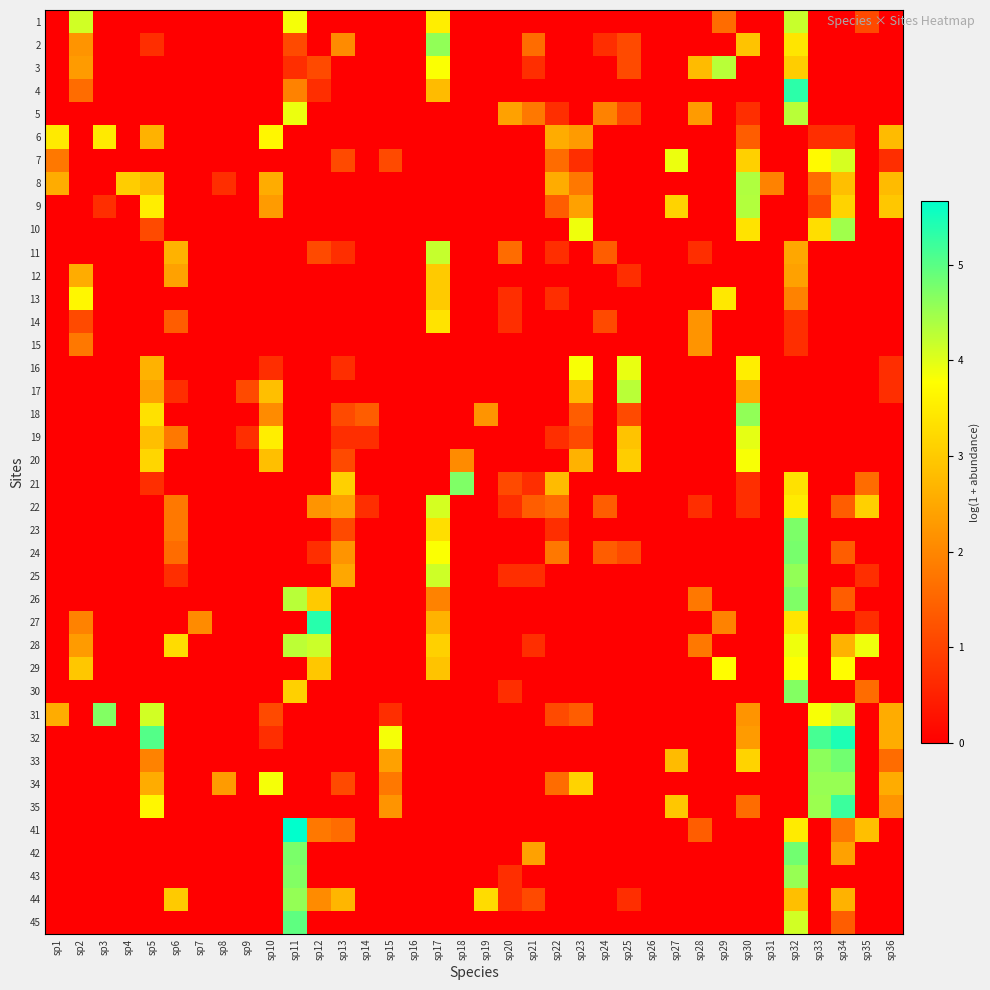

Reading right to left, what are all the values shown in this chart?

1: sp36=0.0	sp35=1.1	sp34=0.0	sp33=0.0	sp32=4.2	sp31=0.0	sp30=0.0	sp29=1.6	sp28=0.0	sp27=0.0	sp26=0.0	sp25=0.0	sp24=0.0	sp23=0.0	sp22=0.0	sp21=0.0	sp20=0.0	sp19=0.0	sp18=0.0	sp17=3.5	sp16=0.0	sp15=0.0	sp14=0.0	sp13=0.0	sp12=0.0	sp11=3.9	sp10=0.0	sp9=0.0	sp8=0.0	sp7=0.0	sp6=0.0	sp5=0.0	sp4=0.0	sp3=0.0	sp2=4.1	sp1=0.0
2: sp36=0.0	sp35=0.0	sp34=0.0	sp33=0.0	sp32=3.4	sp31=0.0	sp30=2.9	sp29=0.0	sp28=0.0	sp27=0.0	sp26=0.0	sp25=1.1	sp24=0.7	sp23=0.0	sp22=0.0	sp21=1.6	sp20=0.0	sp19=0.0	sp18=0.0	sp17=4.6	sp16=0.0	sp15=0.0	sp14=0.0	sp13=2.1	sp12=0.0	sp11=1.1	sp10=0.0	sp9=0.0	sp8=0.0	sp7=0.0	sp6=0.0	sp5=0.7	sp4=0.0	sp3=0.0	sp2=2.2	sp1=0.0
3: sp36=0.0	sp35=0.0	sp34=0.0	sp33=0.0	sp32=3.0	sp31=0.0	sp30=0.0	sp29=4.3	sp28=2.8	sp27=0.0	sp26=0.0	sp25=1.1	sp24=0.0	sp23=0.0	sp22=0.0	sp21=0.7	sp20=0.0	sp19=0.0	sp18=0.0	sp17=3.8	sp16=0.0	sp15=0.0	sp14=0.0	sp13=0.0	sp12=1.1	sp11=0.7	sp10=0.0	sp9=0.0	sp8=0.0	sp7=0.0	sp6=0.0	sp5=0.0	sp4=0.0	sp3=0.0	sp2=2.3	sp1=0.0
4: sp36=0.0	sp35=0.0	sp34=0.0	sp33=0.0	sp32=5.3	sp31=0.0	sp30=0.0	sp29=0.0	sp28=0.0	sp27=0.0	sp26=0.0	sp25=0.0	sp24=0.0	sp23=0.0	sp22=0.0	sp21=0.0	sp20=0.0	sp19=0.0	sp18=0.0	sp17=2.8	sp16=0.0	sp15=0.0	sp14=0.0	sp13=0.0	sp12=0.7	sp11=1.9	sp10=0.0	sp9=0.0	sp8=0.0	sp7=0.0	sp6=0.0	sp5=0.0	sp4=0.0	sp3=0.0	sp2=1.6	sp1=0.0
5: sp36=0.0	sp35=0.0	sp34=0.0	sp33=0.0	sp32=4.3	sp31=0.0	sp30=0.7	sp29=0.0	sp28=2.3	sp27=0.0	sp26=0.0	sp25=1.1	sp24=1.9	sp23=0.0	sp22=0.7	sp21=1.8	sp20=2.4	sp19=0.0	sp18=0.0	sp17=0.0	sp16=0.0	sp15=0.0	sp14=0.0	sp13=0.0	sp12=0.0	sp11=3.9	sp10=0.0	sp9=0.0	sp8=0.0	sp7=0.0	sp6=0.0	sp5=0.0	sp4=0.0	sp3=0.0	sp2=0.0	sp1=0.0
6: sp36=2.8	sp35=0.0	sp34=0.7	sp33=0.7	sp32=0.0	sp31=0.0	sp30=1.4	sp29=0.0	sp28=0.0	sp27=0.0	sp26=0.0	sp25=0.0	sp24=0.0	sp23=2.3	sp22=2.6	sp21=0.0	sp20=0.0	sp19=0.0	sp18=0.0	sp17=0.0	sp16=0.0	sp15=0.0	sp14=0.0	sp13=0.0	sp12=0.0	sp11=0.0	sp10=3.7	sp9=0.0	sp8=0.0	sp7=0.0	sp6=0.0	sp5=2.6	sp4=0.0	sp3=3.5	sp2=0.0	sp1=3.5
7: sp36=0.7	sp35=0.0	sp34=4.1	sp33=3.7	sp32=0.0	sp31=0.0	sp30=3.1	sp29=0.0	sp28=0.0	sp27=3.9	sp26=0.0	sp25=0.0	sp24=0.0	sp23=0.7	sp22=1.6	sp21=0.0	sp20=0.0	sp19=0.0	sp18=0.0	sp17=0.0	sp16=0.0	sp15=1.1	sp14=0.0	sp13=1.1	sp12=0.0	sp11=0.0	sp10=0.0	sp9=0.0	sp8=0.0	sp7=0.0	sp6=0.0	sp5=0.0	sp4=0.0	sp3=0.0	sp2=0.0	sp1=1.8
8: sp36=2.8	sp35=0.0	sp34=2.8	sp33=1.6	sp32=0.0	sp31=1.9	sp30=4.4	sp29=0.0	sp28=0.0	sp27=0.0	sp26=0.0	sp25=0.0	sp24=0.0	sp23=1.8	sp22=2.6	sp21=0.0	sp20=0.0	sp19=0.0	sp18=0.0	sp17=0.0	sp16=0.0	sp15=0.0	sp14=0.0	sp13=0.0	sp12=0.0	sp11=0.0	sp10=2.6	sp9=0.0	sp8=0.7	sp7=0.0	sp6=0.0	sp5=2.8	sp4=3.0	sp3=0.0	sp2=0.0	sp1=2.6
9: sp36=2.9	sp35=0.0	sp34=3.1	sp33=1.1	sp32=0.0	sp31=0.0	sp30=4.3	sp29=0.0	sp28=0.0	sp27=3.1	sp26=0.0	sp25=0.0	sp24=0.0	sp23=2.4	sp22=1.4	sp21=0.0	sp20=0.0	sp19=0.0	sp18=0.0	sp17=0.0	sp16=0.0	sp15=0.0	sp14=0.0	sp13=0.0	sp12=0.0	sp11=0.0	sp10=2.3	sp9=0.0	sp8=0.0	sp7=0.0	sp6=0.0	sp5=3.5	sp4=0.0	sp3=0.7	sp2=0.0	sp1=0.0
10: sp36=0.0	sp35=0.0	sp34=4.5	sp33=3.3	sp32=0.0	sp31=0.0	sp30=3.4	sp29=0.0	sp28=0.0	sp27=0.0	sp26=0.0	sp25=0.0	sp24=0.0	sp23=3.9	sp22=0.0	sp21=0.0	sp20=0.0	sp19=0.0	sp18=0.0	sp17=0.0	sp16=0.0	sp15=0.0	sp14=0.0	sp13=0.0	sp12=0.0	sp11=0.0	sp10=0.0	sp9=0.0	sp8=0.0	sp7=0.0	sp6=0.0	sp5=1.1	sp4=0.0	sp3=0.0	sp2=0.0	sp1=0.0
11: sp36=0.0	sp35=0.0	sp34=0.0	sp33=0.0	sp32=2.5	sp31=0.0	sp30=0.0	sp29=0.0	sp28=0.7	sp27=0.0	sp26=0.0	sp25=0.0	sp24=1.4	sp23=0.0	sp22=0.7	sp21=0.0	sp20=1.6	sp19=0.0	sp18=0.0	sp17=4.2	sp16=0.0	sp15=0.0	sp14=0.0	sp13=0.7	sp12=1.1	sp11=0.0	sp10=0.0	sp9=0.0	sp8=0.0	sp7=0.0	sp6=2.6	sp5=0.0	sp4=0.0	sp3=0.0	sp2=0.0	sp1=0.0
12: sp36=0.0	sp35=0.0	sp34=0.0	sp33=0.0	sp32=2.4	sp31=0.0	sp30=0.0	sp29=0.0	sp28=0.0	sp27=0.0	sp26=0.0	sp25=0.7	sp24=0.0	sp23=0.0	sp22=0.0	sp21=0.0	sp20=0.0	sp19=0.0	sp18=0.0	sp17=3.0	sp16=0.0	sp15=0.0	sp14=0.0	sp13=0.0	sp12=0.0	sp11=0.0	sp10=0.0	sp9=0.0	sp8=0.0	sp7=0.0	sp6=2.4	sp5=0.0	sp4=0.0	sp3=0.0	sp2=2.6	sp1=0.0
13: sp36=0.0	sp35=0.0	sp34=0.0	sp33=0.0	sp32=1.9	sp31=0.0	sp30=0.0	sp29=3.4	sp28=0.0	sp27=0.0	sp26=0.0	sp25=0.0	sp24=0.0	sp23=0.0	sp22=0.7	sp21=0.0	sp20=0.7	sp19=0.0	sp18=0.0	sp17=3.0	sp16=0.0	sp15=0.0	sp14=0.0	sp13=0.0	sp12=0.0	sp11=0.0	sp10=0.0	sp9=0.0	sp8=0.0	sp7=0.0	sp6=0.0	sp5=0.0	sp4=0.0	sp3=0.0	sp2=3.7	sp1=0.0
14: sp36=0.0	sp35=0.0	sp34=0.0	sp33=0.0	sp32=0.7	sp31=0.0	sp30=0.0	sp29=0.0	sp28=2.2	sp27=0.0	sp26=0.0	sp25=0.0	sp24=1.1	sp23=0.0	sp22=0.0	sp21=0.0	sp20=0.7	sp19=0.0	sp18=0.0	sp17=3.4	sp16=0.0	sp15=0.0	sp14=0.0	sp13=0.0	sp12=0.0	sp11=0.0	sp10=0.0	sp9=0.0	sp8=0.0	sp7=0.0	sp6=1.4	sp5=0.0	sp4=0.0	sp3=0.0	sp2=1.1	sp1=0.0
15: sp36=0.0	sp35=0.0	sp34=0.0	sp33=0.0	sp32=0.7	sp31=0.0	sp30=0.0	sp29=0.0	sp28=2.2	sp27=0.0	sp26=0.0	sp25=0.0	sp24=0.0	sp23=0.0	sp22=0.0	sp21=0.0	sp20=0.0	sp19=0.0	sp18=0.0	sp17=0.0	sp16=0.0	sp15=0.0	sp14=0.0	sp13=0.0	sp12=0.0	sp11=0.0	sp10=0.0	sp9=0.0	sp8=0.0	sp7=0.0	sp6=0.0	sp5=0.0	sp4=0.0	sp3=0.0	sp2=1.8	sp1=0.0
16: sp36=0.7	sp35=0.0	sp34=0.0	sp33=0.0	sp32=0.0	sp31=0.0	sp30=3.5	sp29=0.0	sp28=0.0	sp27=0.0	sp26=0.0	sp25=3.9	sp24=0.0	sp23=3.8	sp22=0.0	sp21=0.0	sp20=0.0	sp19=0.0	sp18=0.0	sp17=0.0	sp16=0.0	sp15=0.0	sp14=0.0	sp13=0.7	sp12=0.0	sp11=0.0	sp10=0.7	sp9=0.0	sp8=0.0	sp7=0.0	sp6=0.0	sp5=2.6	sp4=0.0	sp3=0.0	sp2=0.0	sp1=0.0
17: sp36=0.7	sp35=0.0	sp34=0.0	sp33=0.0	sp32=0.0	sp31=0.0	sp30=2.6	sp29=0.0	sp28=0.0	sp27=0.0	sp26=0.0	sp25=4.3	sp24=0.0	sp23=2.8	sp22=0.0	sp21=0.0	sp20=0.0	sp19=0.0	sp18=0.0	sp17=0.0	sp16=0.0	sp15=0.0	sp14=0.0	sp13=0.0	sp12=0.0	sp11=0.0	sp10=2.8	sp9=1.1	sp8=0.0	sp7=0.0	sp6=0.7	sp5=2.4	sp4=0.0	sp3=0.0	sp2=0.0	sp1=0.0
18: sp36=0.0	sp35=0.0	sp34=0.0	sp33=0.0	sp32=0.0	sp31=0.0	sp30=4.6	sp29=0.0	sp28=0.0	sp27=0.0	sp26=0.0	sp25=1.1	sp24=0.0	sp23=1.4	sp22=0.0	sp21=0.0	sp20=0.0	sp19=2.2	sp18=0.0	sp17=0.0	sp16=0.0	sp15=0.0	sp14=1.4	sp13=1.1	sp12=0.0	sp11=0.0	sp10=2.1	sp9=0.0	sp8=0.0	sp7=0.0	sp6=0.0	sp5=3.3	sp4=0.0	sp3=0.0	sp2=0.0	sp1=0.0
19: sp36=0.0	sp35=0.0	sp34=0.0	sp33=0.0	sp32=0.0	sp31=0.0	sp30=4.0	sp29=0.0	sp28=0.0	sp27=0.0	sp26=0.0	sp25=2.9	sp24=0.0	sp23=1.1	sp22=0.7	sp21=0.0	sp20=0.0	sp19=0.0	sp18=0.0	sp17=0.0	sp16=0.0	sp15=0.0	sp14=0.7	sp13=0.7	sp12=0.0	sp11=0.0	sp10=3.5	sp9=0.7	sp8=0.0	sp7=0.0	sp6=1.8	sp5=2.8	sp4=0.0	sp3=0.0	sp2=0.0	sp1=0.0
20: sp36=0.0	sp35=0.0	sp34=0.0	sp33=0.0	sp32=0.0	sp31=0.0	sp30=3.8	sp29=0.0	sp28=0.0	sp27=0.0	sp26=0.0	sp25=3.0	sp24=0.0	sp23=2.6	sp22=0.0	sp21=0.0	sp20=0.0	sp19=0.0	sp18=2.1	sp17=0.0	sp16=0.0	sp15=0.0	sp14=0.0	sp13=1.1	sp12=0.0	sp11=0.0	sp10=2.8	sp9=0.0	sp8=0.0	sp7=0.0	sp6=0.0	sp5=3.2	sp4=0.0	sp3=0.0	sp2=0.0	sp1=0.0
21: sp36=0.0	sp35=1.6	sp34=0.0	sp33=0.0	sp32=3.3	sp31=0.0	sp30=0.7	sp29=0.0	sp28=0.0	sp27=0.0	sp26=0.0	sp25=0.0	sp24=0.0	sp23=0.0	sp22=2.8	sp21=0.7	sp20=1.1	sp19=0.0	sp18=4.7	sp17=0.0	sp16=0.0	sp15=0.0	sp14=0.0	sp13=3.1	sp12=0.0	sp11=0.0	sp10=0.0	sp9=0.0	sp8=0.0	sp7=0.0	sp6=0.0	sp5=0.7	sp4=0.0	sp3=0.0	sp2=0.0	sp1=0.0
22: sp36=0.0	sp35=3.1	sp34=1.4	sp33=0.0	sp32=3.5	sp31=0.0	sp30=0.7	sp29=0.0	sp28=0.7	sp27=0.0	sp26=0.0	sp25=0.0	sp24=1.4	sp23=0.0	sp22=1.6	sp21=1.4	sp20=0.7	sp19=0.0	sp18=0.0	sp17=4.1	sp16=0.0	sp15=0.0	sp14=0.7	sp13=2.4	sp12=2.2	sp11=0.0	sp10=0.0	sp9=0.0	sp8=0.0	sp7=0.0	sp6=1.8	sp5=0.0	sp4=0.0	sp3=0.0	sp2=0.0	sp1=0.0
23: sp36=0.0	sp35=0.0	sp34=0.0	sp33=0.0	sp32=4.7	sp31=0.0	sp30=0.0	sp29=0.0	sp28=0.0	sp27=0.0	sp26=0.0	sp25=0.0	sp24=0.0	sp23=0.0	sp22=0.7	sp21=0.0	sp20=0.0	sp19=0.0	sp18=0.0	sp17=3.3	sp16=0.0	sp15=0.0	sp14=0.0	sp13=1.1	sp12=0.0	sp11=0.0	sp10=0.0	sp9=0.0	sp8=0.0	sp7=0.0	sp6=1.8	sp5=0.0	sp4=0.0	sp3=0.0	sp2=0.0	sp1=0.0
24: sp36=0.0	sp35=0.0	sp34=1.4	sp33=0.0	sp32=4.8	sp31=0.0	sp30=0.0	sp29=0.0	sp28=0.0	sp27=0.0	sp26=0.0	sp25=1.1	sp24=1.4	sp23=0.0	sp22=1.8	sp21=0.0	sp20=0.0	sp19=0.0	sp18=0.0	sp17=3.8	sp16=0.0	sp15=0.0	sp14=0.0	sp13=2.2	sp12=0.7	sp11=0.0	sp10=0.0	sp9=0.0	sp8=0.0	sp7=0.0	sp6=1.6	sp5=0.0	sp4=0.0	sp3=0.0	sp2=0.0	sp1=0.0
25: sp36=0.0	sp35=0.7	sp34=0.0	sp33=0.0	sp32=4.6	sp31=0.0	sp30=0.0	sp29=0.0	sp28=0.0	sp27=0.0	sp26=0.0	sp25=0.0	sp24=0.0	sp23=0.0	sp22=0.0	sp21=0.7	sp20=0.7	sp19=0.0	sp18=0.0	sp17=4.1	sp16=0.0	sp15=0.0	sp14=0.0	sp13=2.5	sp12=0.0	sp11=0.0	sp10=0.0	sp9=0.0	sp8=0.0	sp7=0.0	sp6=0.7	sp5=0.0	sp4=0.0	sp3=0.0	sp2=0.0	sp1=0.0
26: sp36=0.0	sp35=0.0	sp34=1.4	sp33=0.0	sp32=4.7	sp31=0.0	sp30=0.0	sp29=0.0	sp28=1.8	sp27=0.0	sp26=0.0	sp25=0.0	sp24=0.0	sp23=0.0	sp22=0.0	sp21=0.0	sp20=0.0	sp19=0.0	sp18=0.0	sp17=1.9	sp16=0.0	sp15=0.0	sp14=0.0	sp13=0.0	sp12=3.0	sp11=4.3	sp10=0.0	sp9=0.0	sp8=0.0	sp7=0.0	sp6=0.0	sp5=0.0	sp4=0.0	sp3=0.0	sp2=0.0	sp1=0.0
27: sp36=0.0	sp35=0.7	sp34=0.0	sp33=0.0	sp32=3.4	sp31=0.0	sp30=0.0	sp29=1.9	sp28=0.0	sp27=0.0	sp26=0.0	sp25=0.0	sp24=0.0	sp23=0.0	sp22=0.0	sp21=0.0	sp20=0.0	sp19=0.0	sp18=0.0	sp17=2.6	sp16=0.0	sp15=0.0	sp14=0.0	sp13=0.0	sp12=5.4	sp11=0.0	sp10=0.0	sp9=0.0	sp8=0.0	sp7=2.1	sp6=0.0	sp5=0.0	sp4=0.0	sp3=0.0	sp2=1.9	sp1=0.0
28: sp36=0.0	sp35=3.9	sp34=2.6	sp33=0.0	sp32=3.9	sp31=0.0	sp30=0.0	sp29=0.0	sp28=1.8	sp27=0.0	sp26=0.0	sp25=0.0	sp24=0.0	sp23=0.0	sp22=0.0	sp21=0.7	sp20=0.0	sp19=0.0	sp18=0.0	sp17=3.1	sp16=0.0	sp15=0.0	sp14=0.0	sp13=0.0	sp12=4.2	sp11=4.3	sp10=0.0	sp9=0.0	sp8=0.0	sp7=0.0	sp6=3.3	sp5=0.0	sp4=0.0	sp3=0.0	sp2=2.3	sp1=0.0
29: sp36=0.0	sp35=0.0	sp34=3.7	sp33=0.0	sp32=3.8	sp31=0.0	sp30=0.0	sp29=3.8	sp28=0.0	sp27=0.0	sp26=0.0	sp25=0.0	sp24=0.0	sp23=0.0	sp22=0.0	sp21=0.0	sp20=0.0	sp19=0.0	sp18=0.0	sp17=2.9	sp16=0.0	sp15=0.0	sp14=0.0	sp13=0.0	sp12=2.9	sp11=0.0	sp10=0.0	sp9=0.0	sp8=0.0	sp7=0.0	sp6=0.0	sp5=0.0	sp4=0.0	sp3=0.0	sp2=2.9	sp1=0.0
30: sp36=0.0	sp35=1.6	sp34=0.0	sp33=0.0	sp32=4.7	sp31=0.0	sp30=0.0	sp29=0.0	sp28=0.0	sp27=0.0	sp26=0.0	sp25=0.0	sp24=0.0	sp23=0.0	sp22=0.0	sp21=0.0	sp20=0.7	sp19=0.0	sp18=0.0	sp17=0.0	sp16=0.0	sp15=0.0	sp14=0.0	sp13=0.0	sp12=0.0	sp11=3.1	sp10=0.0	sp9=0.0	sp8=0.0	sp7=0.0	sp6=0.0	sp5=0.0	sp4=0.0	sp3=0.0	sp2=0.0	sp1=0.0
31: sp36=2.6	sp35=0.0	sp34=4.1	sp33=3.8	sp32=0.0	sp31=0.0	sp30=2.2	sp29=0.0	sp28=0.0	sp27=0.0	sp26=0.0	sp25=0.0	sp24=0.0	sp23=1.4	sp22=1.1	sp21=0.0	sp20=0.0	sp19=0.0	sp18=0.0	sp17=0.0	sp16=0.0	sp15=0.7	sp14=0.0	sp13=0.0	sp12=0.0	sp11=0.0	sp10=1.1	sp9=0.0	sp8=0.0	sp7=0.0	sp6=0.0	sp5=4.1	sp4=0.0	sp3=4.7	sp2=0.0	sp1=2.6
32: sp36=2.6	sp35=0.0	sp34=5.4	sp33=5.1	sp32=0.0	sp31=0.0	sp30=2.3	sp29=0.0	sp28=0.0	sp27=0.0	sp26=0.0	sp25=0.0	sp24=0.0	sp23=0.0	sp22=0.0	sp21=0.0	sp20=0.0	sp19=0.0	sp18=0.0	sp17=0.0	sp16=0.0	sp15=3.9	sp14=0.0	sp13=0.0	sp12=0.0	sp11=0.0	sp10=0.7	sp9=0.0	sp8=0.0	sp7=0.0	sp6=0.0	sp5=5.0	sp4=0.0	sp3=0.0	sp2=0.0	sp1=0.0
33: sp36=1.6	sp35=0.0	sp34=4.8	sp33=4.6	sp32=0.0	sp31=0.0	sp30=3.1	sp29=0.0	sp28=0.0	sp27=2.8	sp26=0.0	sp25=0.0	sp24=0.0	sp23=0.0	sp22=0.0	sp21=0.0	sp20=0.0	sp19=0.0	sp18=0.0	sp17=0.0	sp16=0.0	sp15=2.4	sp14=0.0	sp13=0.0	sp12=0.0	sp11=0.0	sp10=0.0	sp9=0.0	sp8=0.0	sp7=0.0	sp6=0.0	sp5=1.9	sp4=0.0	sp3=0.0	sp2=0.0	sp1=0.0
34: sp36=2.6	sp35=0.0	sp34=4.5	sp33=4.5	sp32=0.0	sp31=0.0	sp30=0.0	sp29=0.0	sp28=0.0	sp27=0.0	sp26=0.0	sp25=0.0	sp24=0.0	sp23=3.1	sp22=1.6	sp21=0.0	sp20=0.0	sp19=0.0	sp18=0.0	sp17=0.0	sp16=0.0	sp15=1.8	sp14=0.0	sp13=1.1	sp12=0.0	sp11=0.0	sp10=3.9	sp9=0.0	sp8=2.3	sp7=0.0	sp6=0.0	sp5=2.6	sp4=0.0	sp3=0.0	sp2=0.0	sp1=0.0
35: sp36=2.2	sp35=0.0	sp34=5.2	sp33=4.5	sp32=0.0	sp31=0.0	sp30=1.6	sp29=0.0	sp28=0.0	sp27=2.9	sp26=0.0	sp25=0.0	sp24=0.0	sp23=0.0	sp22=0.0	sp21=0.0	sp20=0.0	sp19=0.0	sp18=0.0	sp17=0.0	sp16=0.0	sp15=2.2	sp14=0.0	sp13=0.0	sp12=0.0	sp11=0.0	sp10=0.0	sp9=0.0	sp8=0.0	sp7=0.0	sp6=0.0	sp5=3.7	sp4=0.0	sp3=0.0	sp2=0.0	sp1=0.0
41: sp36=0.0	sp35=2.8	sp34=1.8	sp33=0.0	sp32=3.5	sp31=0.0	sp30=0.0	sp29=0.0	sp28=1.4	sp27=0.0	sp26=0.0	sp25=0.0	sp24=0.0	sp23=0.0	sp22=0.0	sp21=0.0	sp20=0.0	sp19=0.0	sp18=0.0	sp17=0.0	sp16=0.0	sp15=0.0	sp14=0.0	sp13=1.6	sp12=1.8	sp11=5.7	sp10=0.0	sp9=0.0	sp8=0.0	sp7=0.0	sp6=0.0	sp5=0.0	sp4=0.0	sp3=0.0	sp2=0.0	sp1=0.0
42: sp36=0.0	sp35=0.0	sp34=2.4	sp33=0.0	sp32=4.8	sp31=0.0	sp30=0.0	sp29=0.0	sp28=0.0	sp27=0.0	sp26=0.0	sp25=0.0	sp24=0.0	sp23=0.0	sp22=0.0	sp21=2.4	sp20=0.0	sp19=0.0	sp18=0.0	sp17=0.0	sp16=0.0	sp15=0.0	sp14=0.0	sp13=0.0	sp12=0.0	sp11=4.8	sp10=0.0	sp9=0.0	sp8=0.0	sp7=0.0	sp6=0.0	sp5=0.0	sp4=0.0	sp3=0.0	sp2=0.0	sp1=0.0
43: sp36=0.0	sp35=0.0	sp34=0.0	sp33=0.0	sp32=4.5	sp31=0.0	sp30=0.0	sp29=0.0	sp28=0.0	sp27=0.0	sp26=0.0	sp25=0.0	sp24=0.0	sp23=0.0	sp22=0.0	sp21=0.0	sp20=0.7	sp19=0.0	sp18=0.0	sp17=0.0	sp16=0.0	sp15=0.0	sp14=0.0	sp13=0.0	sp12=0.0	sp11=4.7	sp10=0.0	sp9=0.0	sp8=0.0	sp7=0.0	sp6=0.0	sp5=0.0	sp4=0.0	sp3=0.0	sp2=0.0	sp1=0.0
44: sp36=0.0	sp35=0.0	sp34=2.6	sp33=0.0	sp32=2.8	sp31=0.0	sp30=0.0	sp29=0.0	sp28=0.0	sp27=0.0	sp26=0.0	sp25=0.7	sp24=0.0	sp23=0.0	sp22=0.0	sp21=1.1	sp20=0.7	sp19=3.3	sp18=0.0	sp17=0.0	sp16=0.0	sp15=0.0	sp14=0.0	sp13=2.7	sp12=2.1	sp11=4.6	sp10=0.0	sp9=0.0	sp8=0.0	sp7=0.0	sp6=3.0	sp5=0.0	sp4=0.0	sp3=0.0	sp2=0.0	sp1=0.0
45: sp36=0.0	sp35=0.0	sp34=1.4	sp33=0.0	sp32=4.1	sp31=0.0	sp30=0.0	sp29=0.0	sp28=0.0	sp27=0.0	sp26=0.0	sp25=0.0	sp24=0.0	sp23=0.0	sp22=0.0	sp21=0.0	sp20=0.0	sp19=0.0	sp18=0.0	sp17=0.0	sp16=0.0	sp15=0.0	sp14=0.0	sp13=0.0	sp12=0.0	sp11=5.0	sp10=0.0	sp9=0.0	sp8=0.0	sp7=0.0	sp6=0.0	sp5=0.0	sp4=0.0	sp3=0.0	sp2=0.0	sp1=0.0